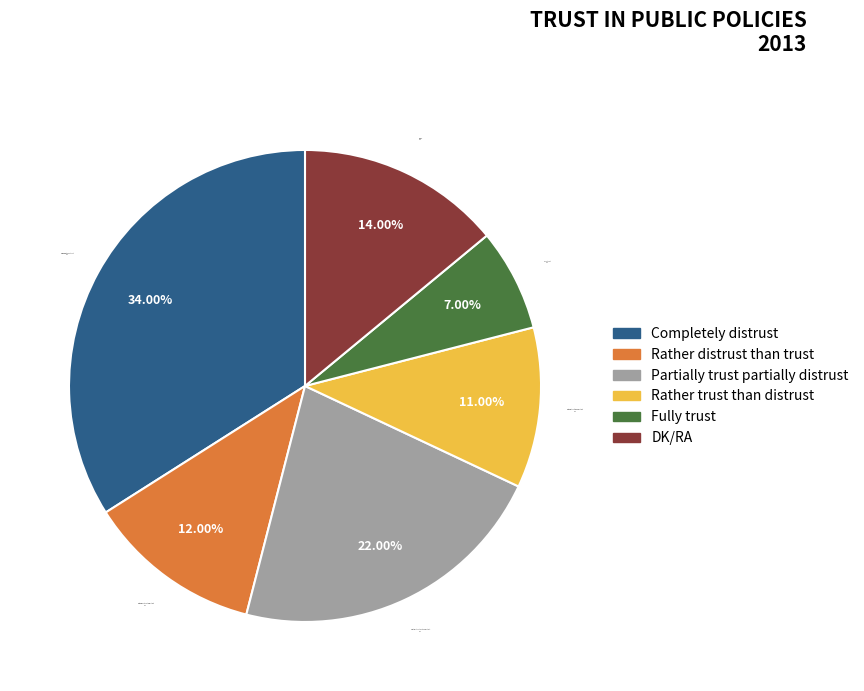

Is Fully trust the majority of the pie?

No